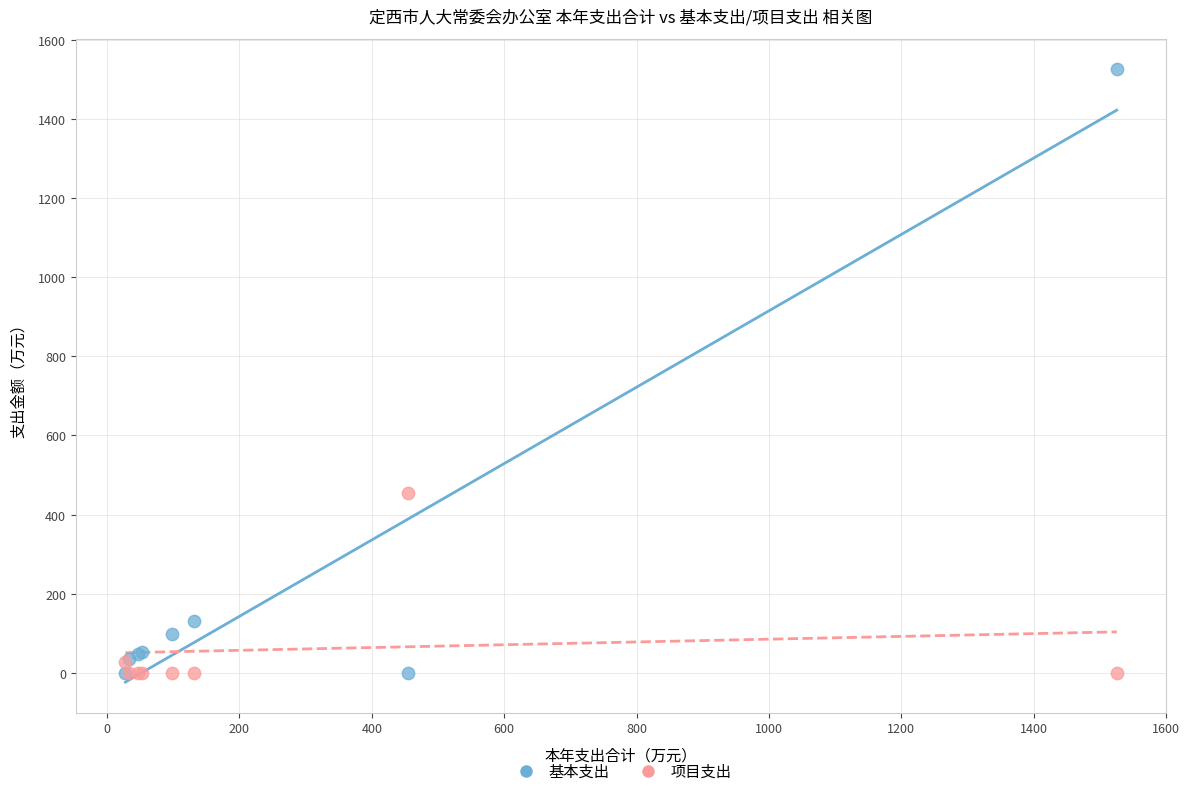

What are all the series names shown in the legend?

基本支出, 项目支出